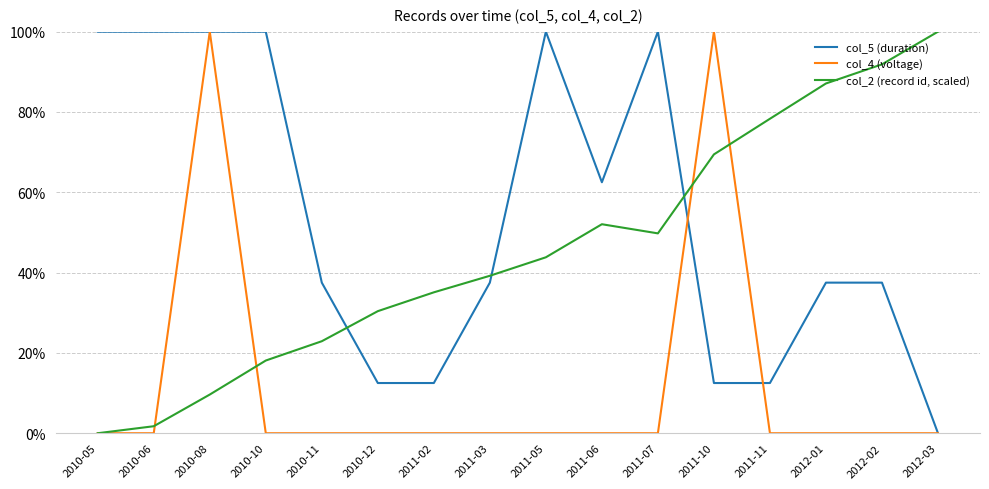

What is the total value across all series at 2012-03?

100.0